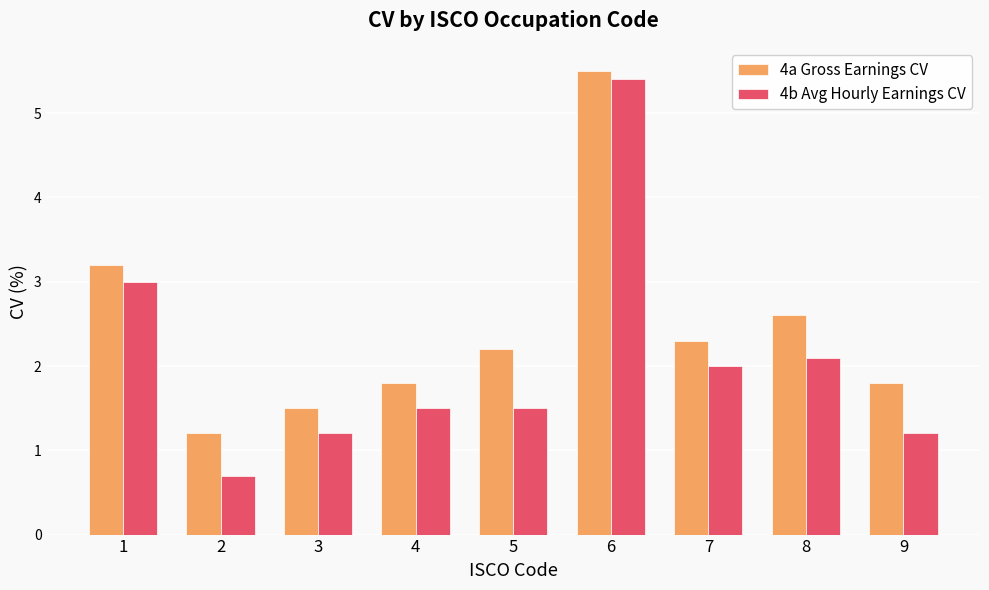

What is the difference between the 4a Gross Earnings CV values at 5 and 3?

0.7